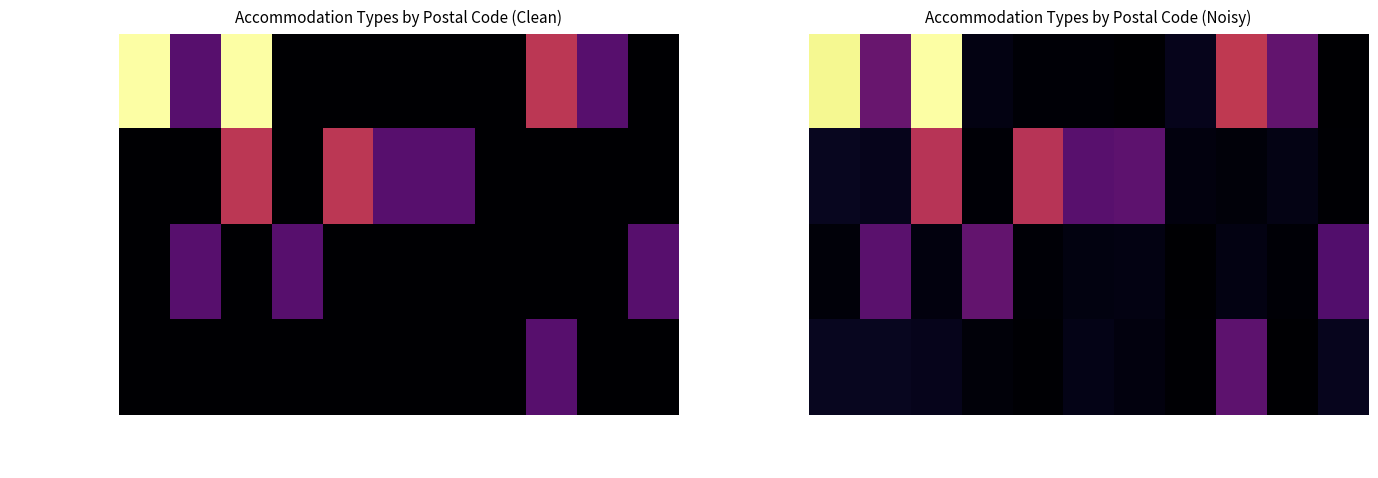

Rank the series by their maximum value, from highest to lowest.

Gîte rural, Gîte à la ferme, Chambre d'hôtes, Meublé de vacances